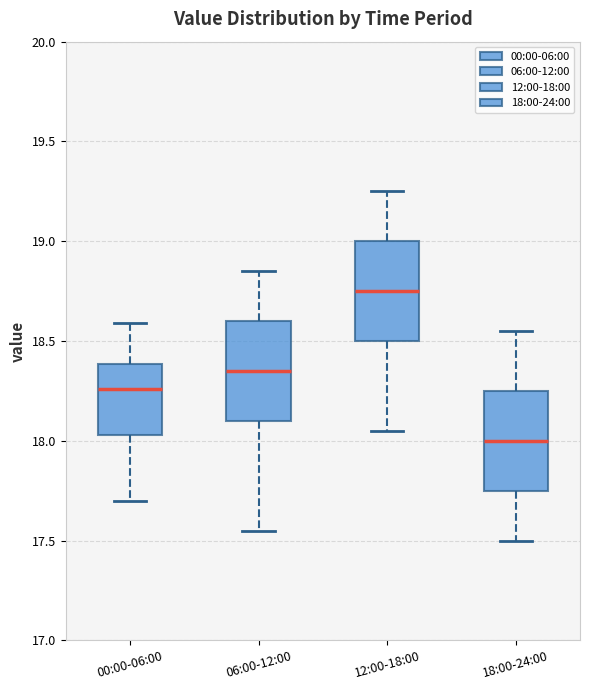

Reading left to right, read every box against the y-axis: the position of its median line, the range the box covers, and the ends of its whiskers. The values are not printed on the chart, so give them approximately, as read against the axis.

00:00-06:00: median 18.25, box 18.05 to 18.40, whiskers 17.70 to 18.60
06:00-12:00: median 18.35, box 18.10 to 18.60, whiskers 17.55 to 18.85
12:00-18:00: median 18.75, box 18.50 to 19.00, whiskers 18.05 to 19.25
18:00-24:00: median 18.00, box 17.75 to 18.25, whiskers 17.50 to 18.55